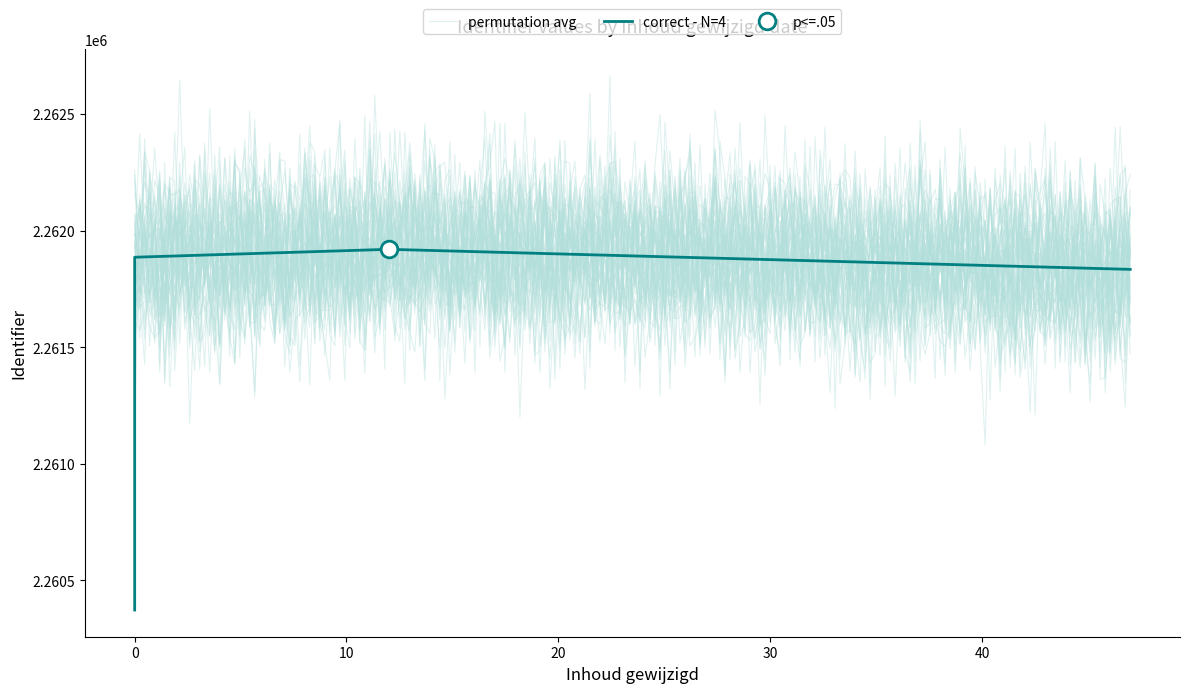

What is the value of the 4th point from the left?

2261834